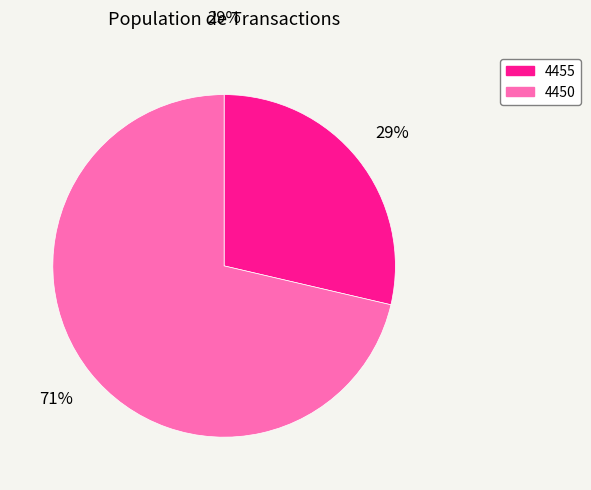

Which slice is the largest?

4450